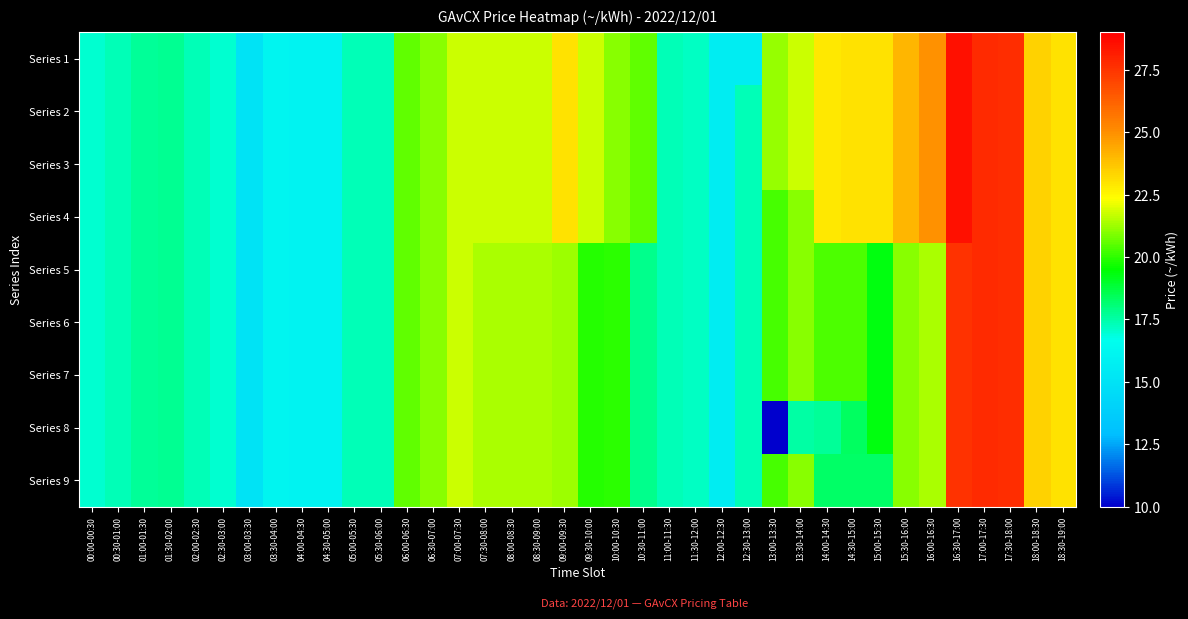

What is the minimum value shown in the chart?

10.0